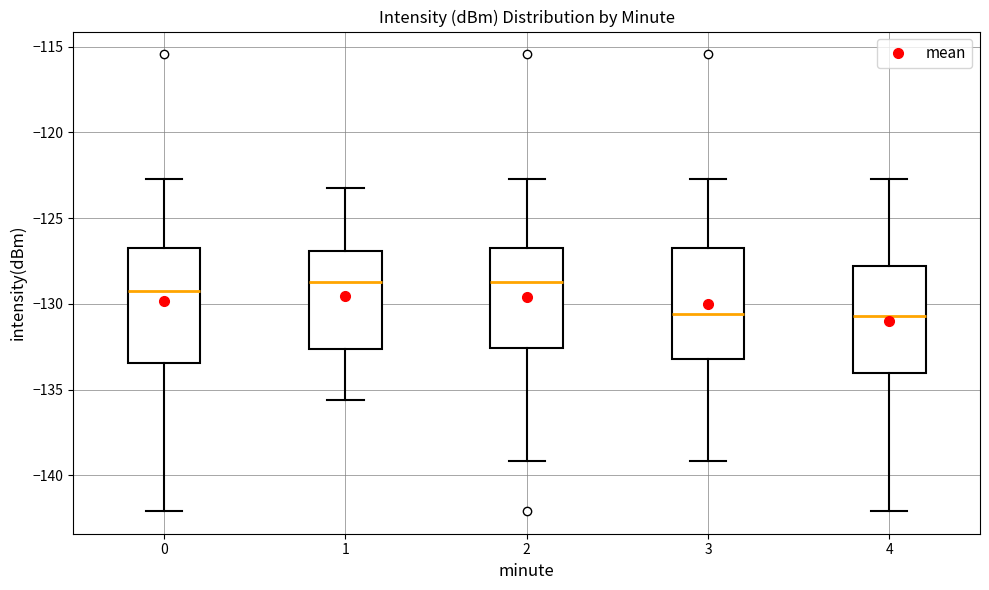

Where is the lower edge of the box at x = 2 on the y-axis? The values are not printed on the chart, so give them approximately, as read against the axis.

-132.5